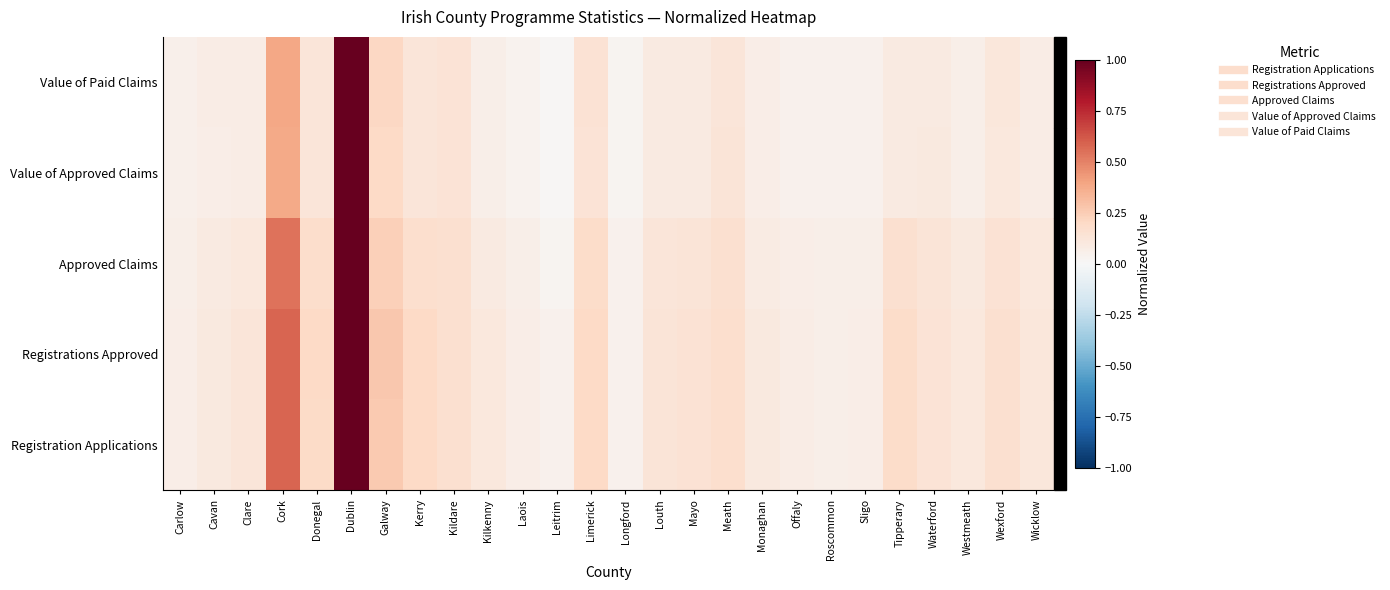

Which label corresponds to the largest value in the chart?

Dublin